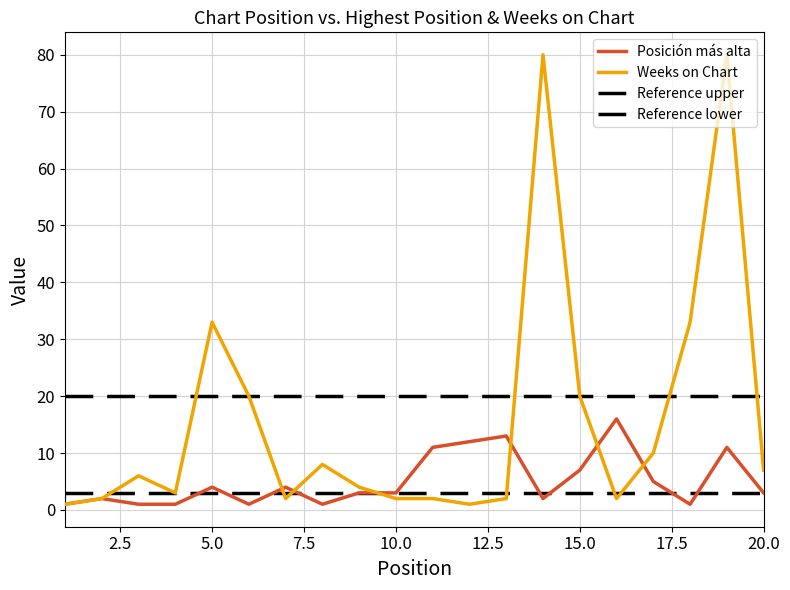

True or false: Posición más alta and Weeks on Chart cross at least once.

True